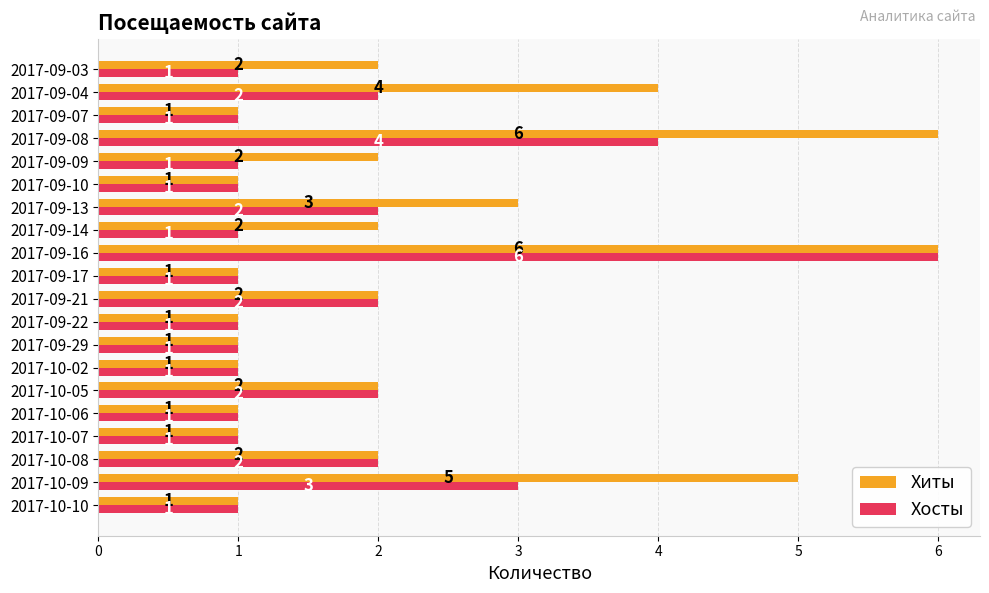

What is the average value of the Хиты series?

2